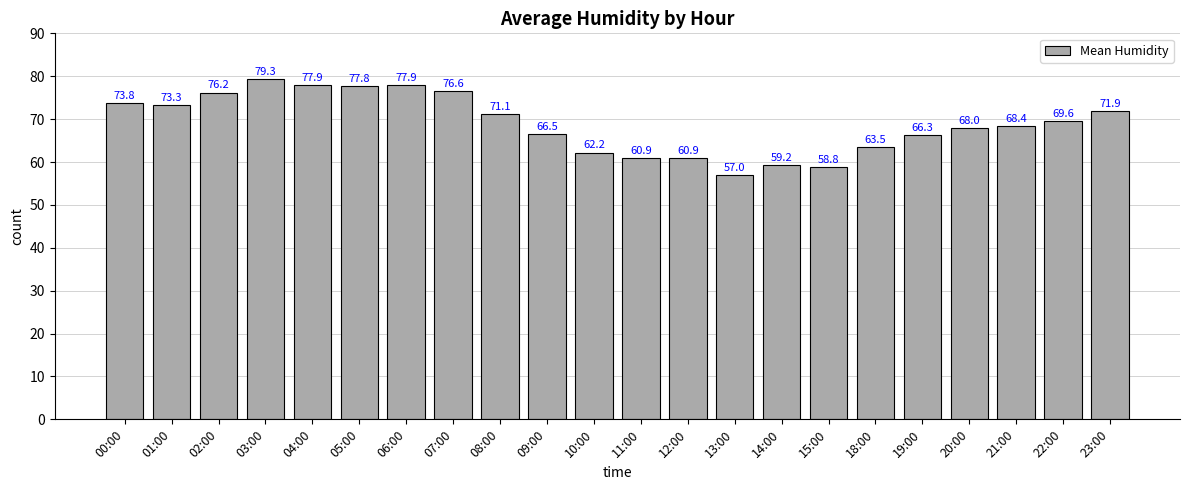

Approximately how many times larger is the value at 20:00 compared to 12:00?

1.1